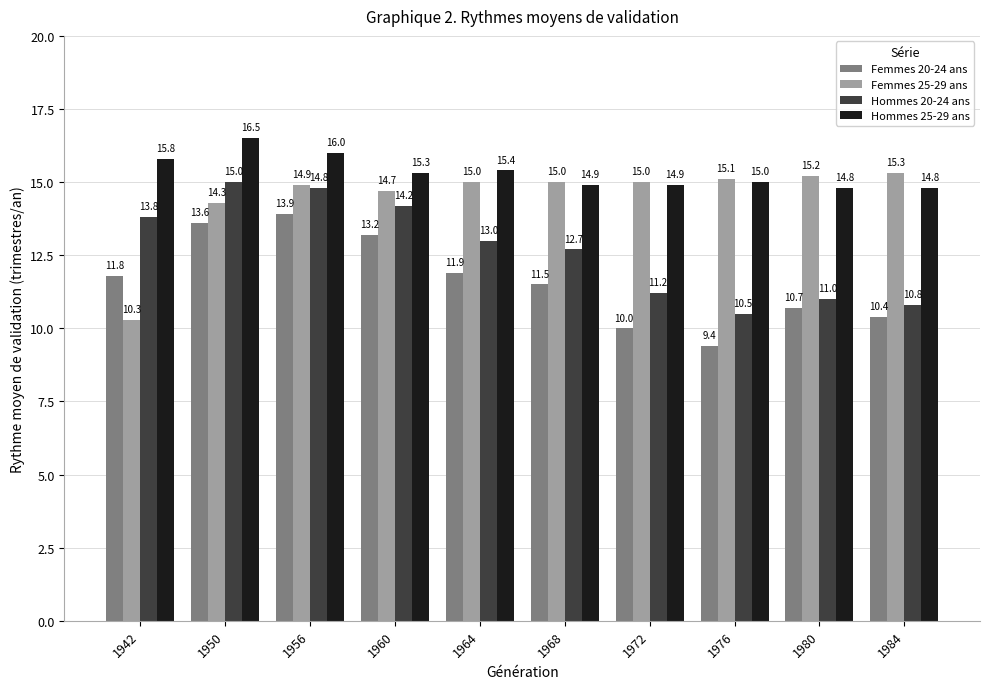

What is the highest value of the Hommes 20-24 ans series?

15.0